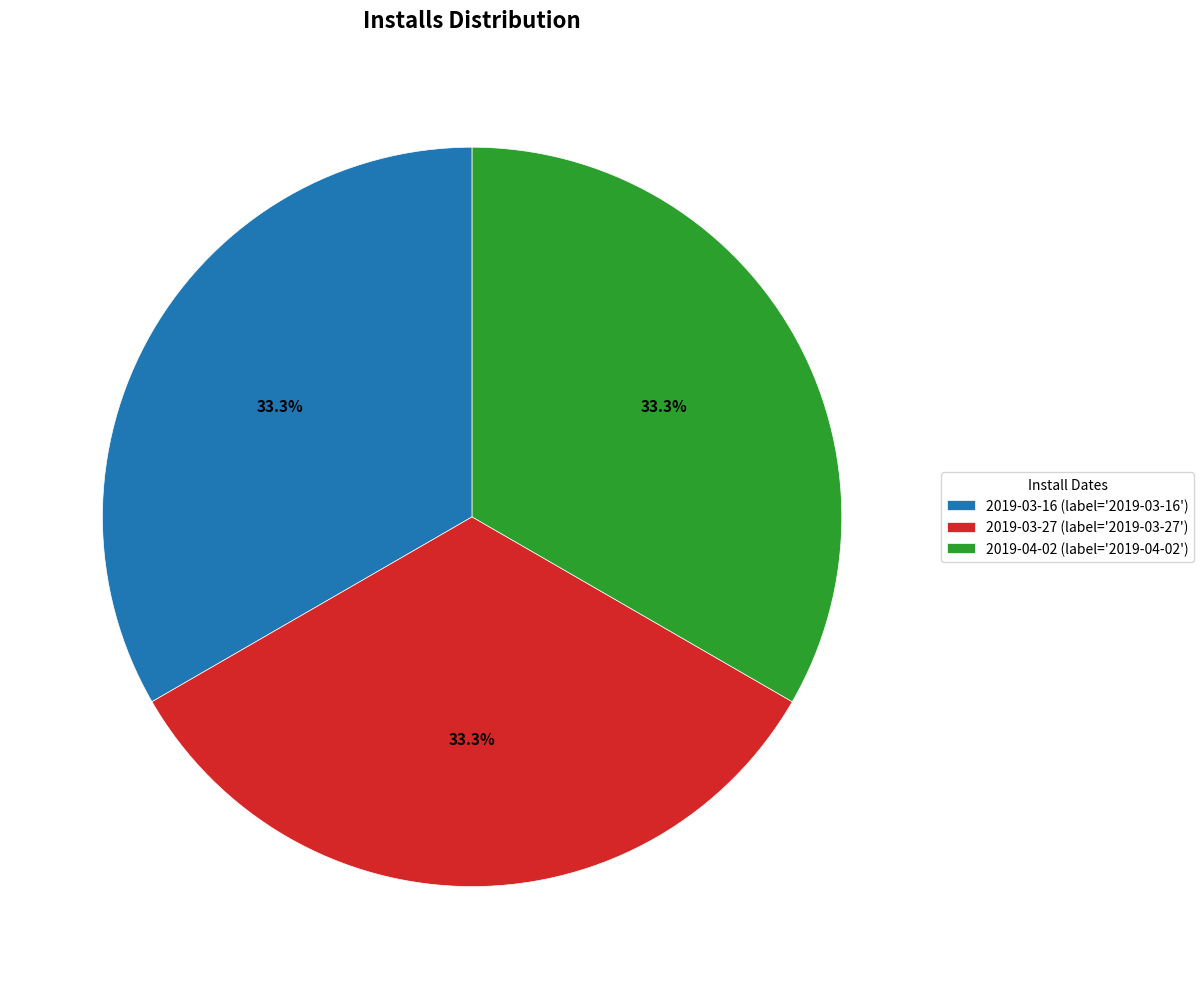

Approximately how many times larger is the value at 2019-04-02 (label='2019-04-02') compared to 2019-03-27 (label='2019-03-27')?

1.0